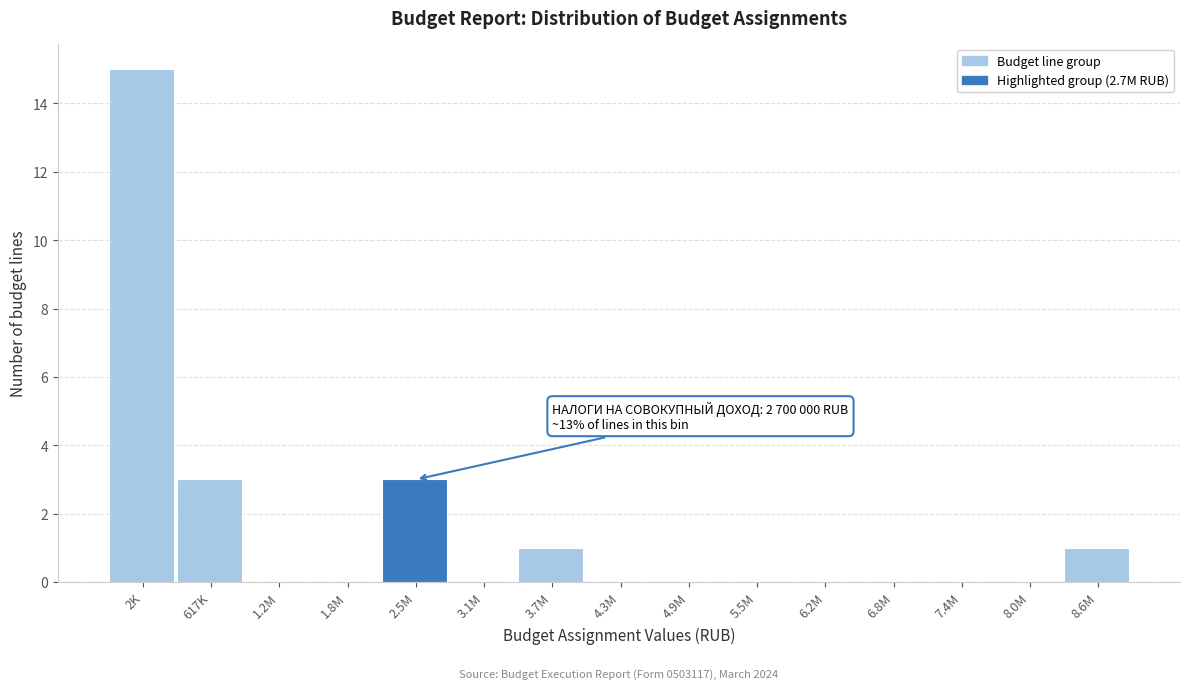

Reading right to left, extract all data points from this chart.

8.6M=1	8.0M=0	7.4M=0	6.8M=0	6.2M=0	5.5M=0	4.9M=0	4.3M=0	3.7M=1	3.1M=0	2.5M=3	1.8M=0	1.2M=0	617K=3	2K=15